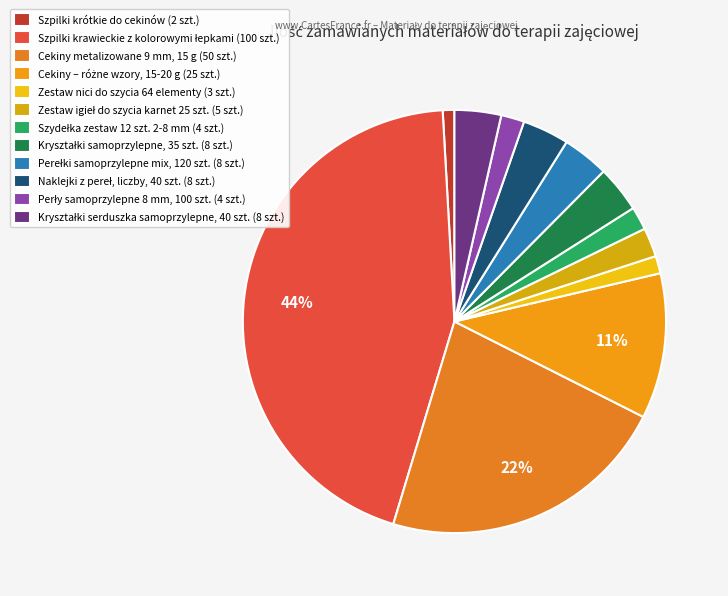

Count the number of slices in the pie.

12